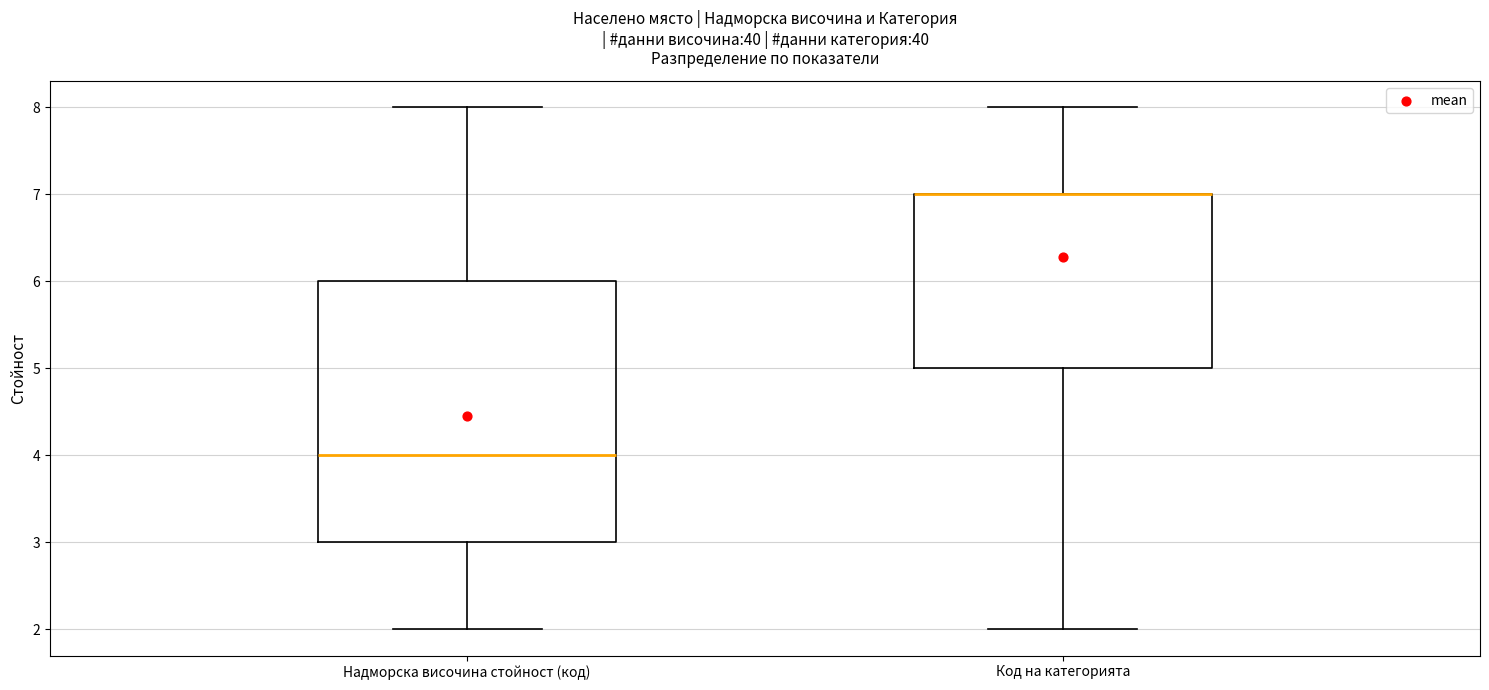

Reading left to right, read every box against the y-axis: the position of its median line, the range the box covers, and the ends of its whiskers. The values are not printed on the chart, so give them approximately, as read against the axis.

Надморска височина стойност (код): median 4, box 3 to 6, whiskers 2 to 8
Код на категорията: median 7 (drawn on the box's upper edge), box 5 to 7, whiskers 2 to 8